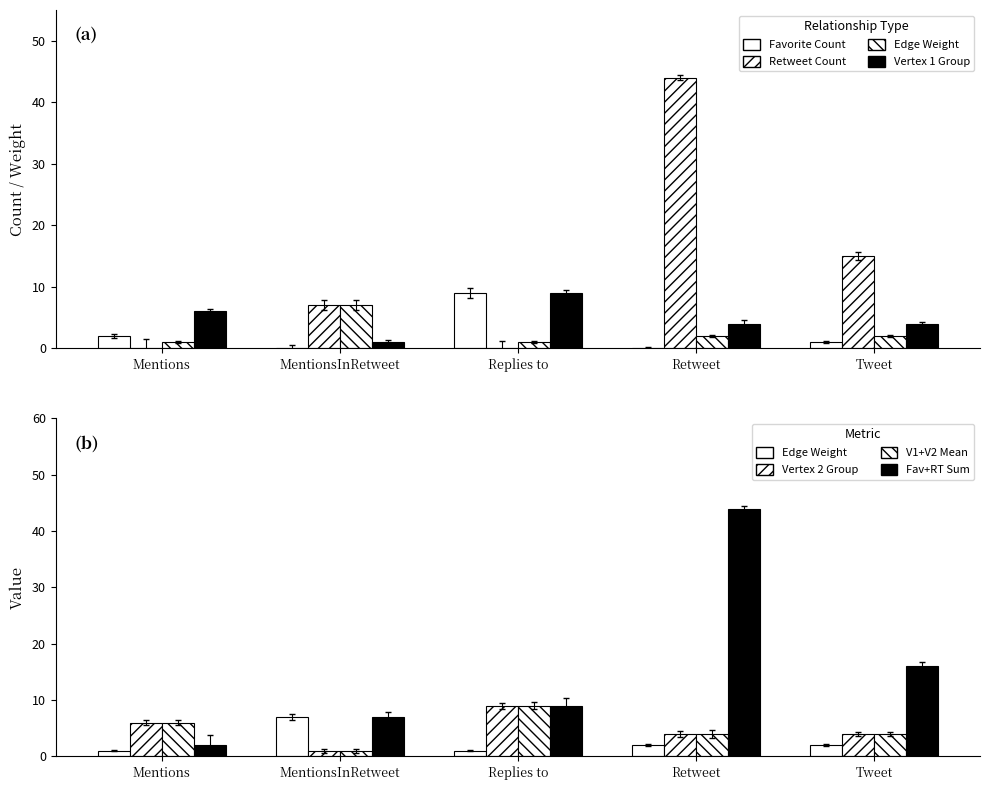

Reading left to right, extract all data points from this chart.

Favorite Count: Mentions=2	MentionsInRetweet=0	Replies to=9	Retweet=0	Tweet=1
Retweet Count: Mentions=0	MentionsInRetweet=7	Replies to=0	Retweet=44	Tweet=15
Edge Weight: Mentions=1	MentionsInRetweet=7	Replies to=1	Retweet=2	Tweet=2
Vertex 1 Group: Mentions=6	MentionsInRetweet=1	Replies to=9	Retweet=4	Tweet=4
Vertex 2 Group: Mentions=6	MentionsInRetweet=1	Replies to=9	Retweet=4	Tweet=4